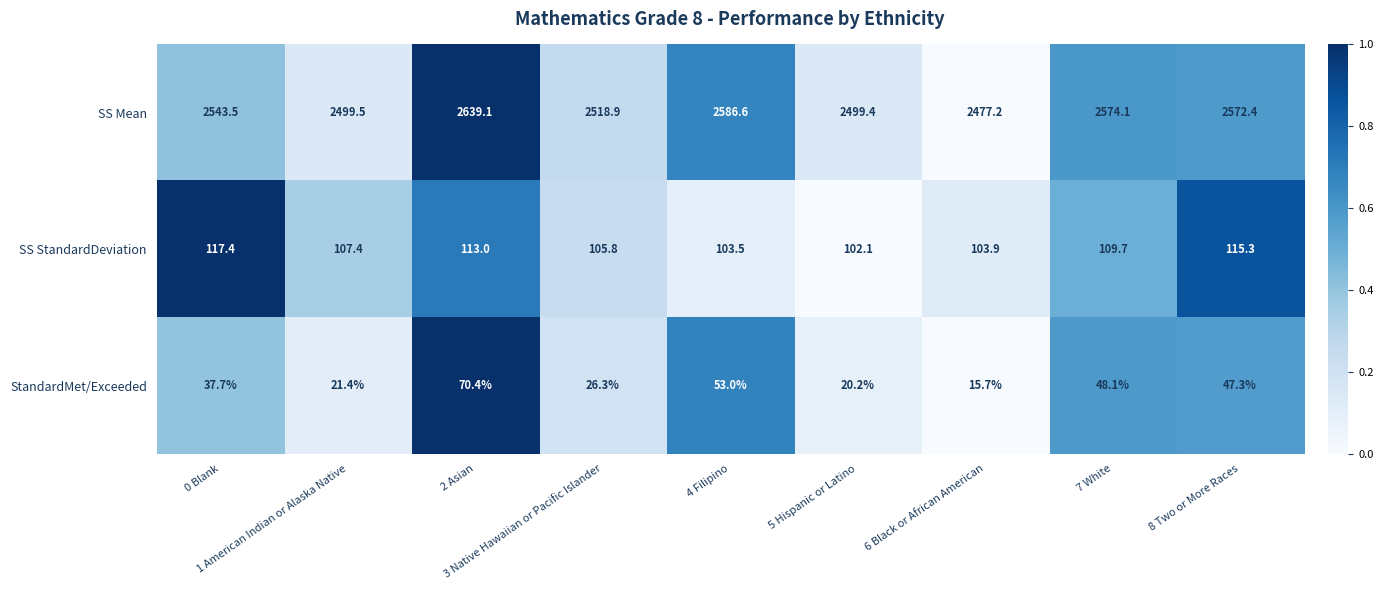

What is the total value across all series at 3 Native Hawaiian or Pacific Islander?

2651.0